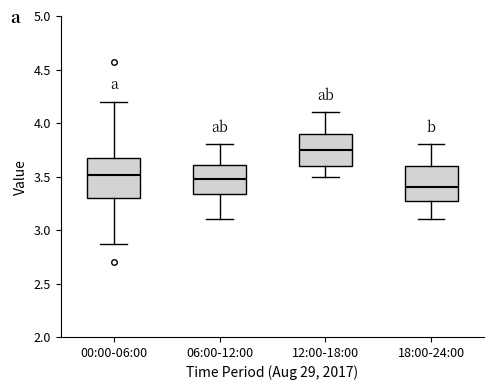

Which box has the lowest median line?

18:00-24:00